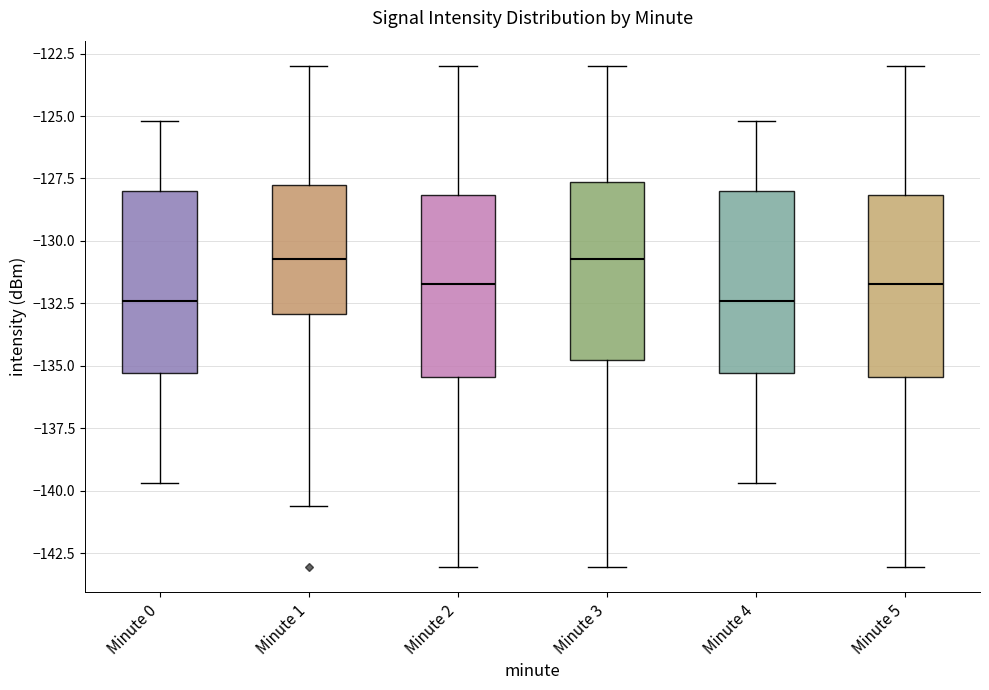

Reading left to right, read every box against the y-axis: the position of its median line, the range the box covers, and the ends of its whiskers. The values are not printed on the chart, so give them approximately, as read against the axis.

Minute 0: median -132.5, box -135.5 to -128.0, whiskers -139.5 to -125.0
Minute 1: median -130.5, box -133.0 to -127.5, whiskers -140.5 to -123.0
Minute 2: median -131.5, box -135.5 to -128.0, whiskers -143.0 to -123.0
Minute 3: median -130.5, box -135.0 to -127.5, whiskers -143.0 to -123.0
Minute 4: median -132.5, box -135.5 to -128.0, whiskers -139.5 to -125.0
Minute 5: median -131.5, box -135.5 to -128.0, whiskers -143.0 to -123.0